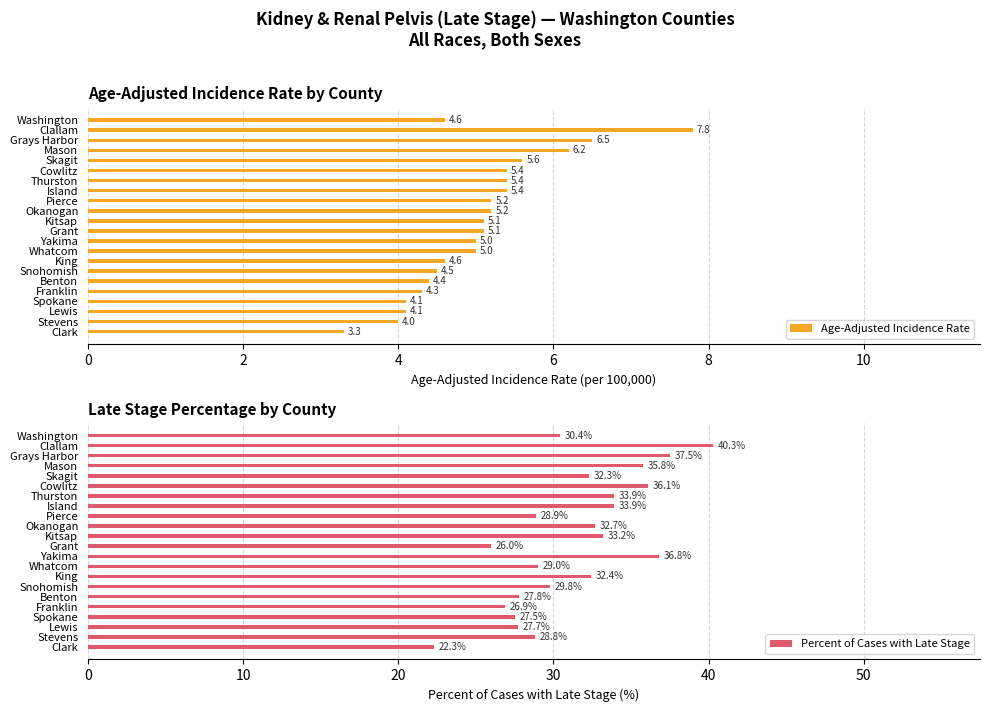

What is the approximate value of Age-Adjusted Incidence Rate at Okanogan?

5.2